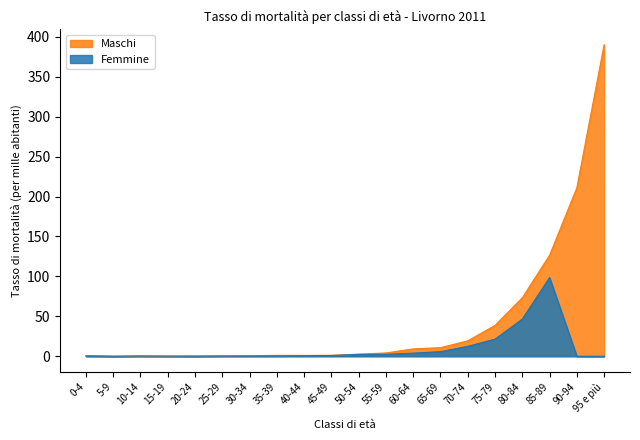

Reading right to left, list all the values displayed in this chart.

Maschi: 95 e più=389.9	90-94=210.8	85-89=126.4	80-84=73.2	75-79=38.6	70-74=19.3	65-69=10.7	60-64=9.2	55-59=4.1	50-54=2.6	45-49=1.2	40-44=1.0	35-39=1.1	30-34=0.7	25-29=0.4	20-24=0.4	15-19=0.1	10-14=0.3	5-9=0.1	0-4=1.0
Femmine: 95 e più=0.0	90-94=0.0	85-89=98.5	80-84=46.5	75-79=21.4	70-74=12.4	65-69=5.8	60-64=3.9	55-59=2.5	50-54=2.3	45-49=0.9	40-44=0.7	35-39=0.4	30-34=0.3	25-29=0.3	20-24=0.0	15-19=0.2	10-14=0.3	5-9=0.0	0-4=0.3